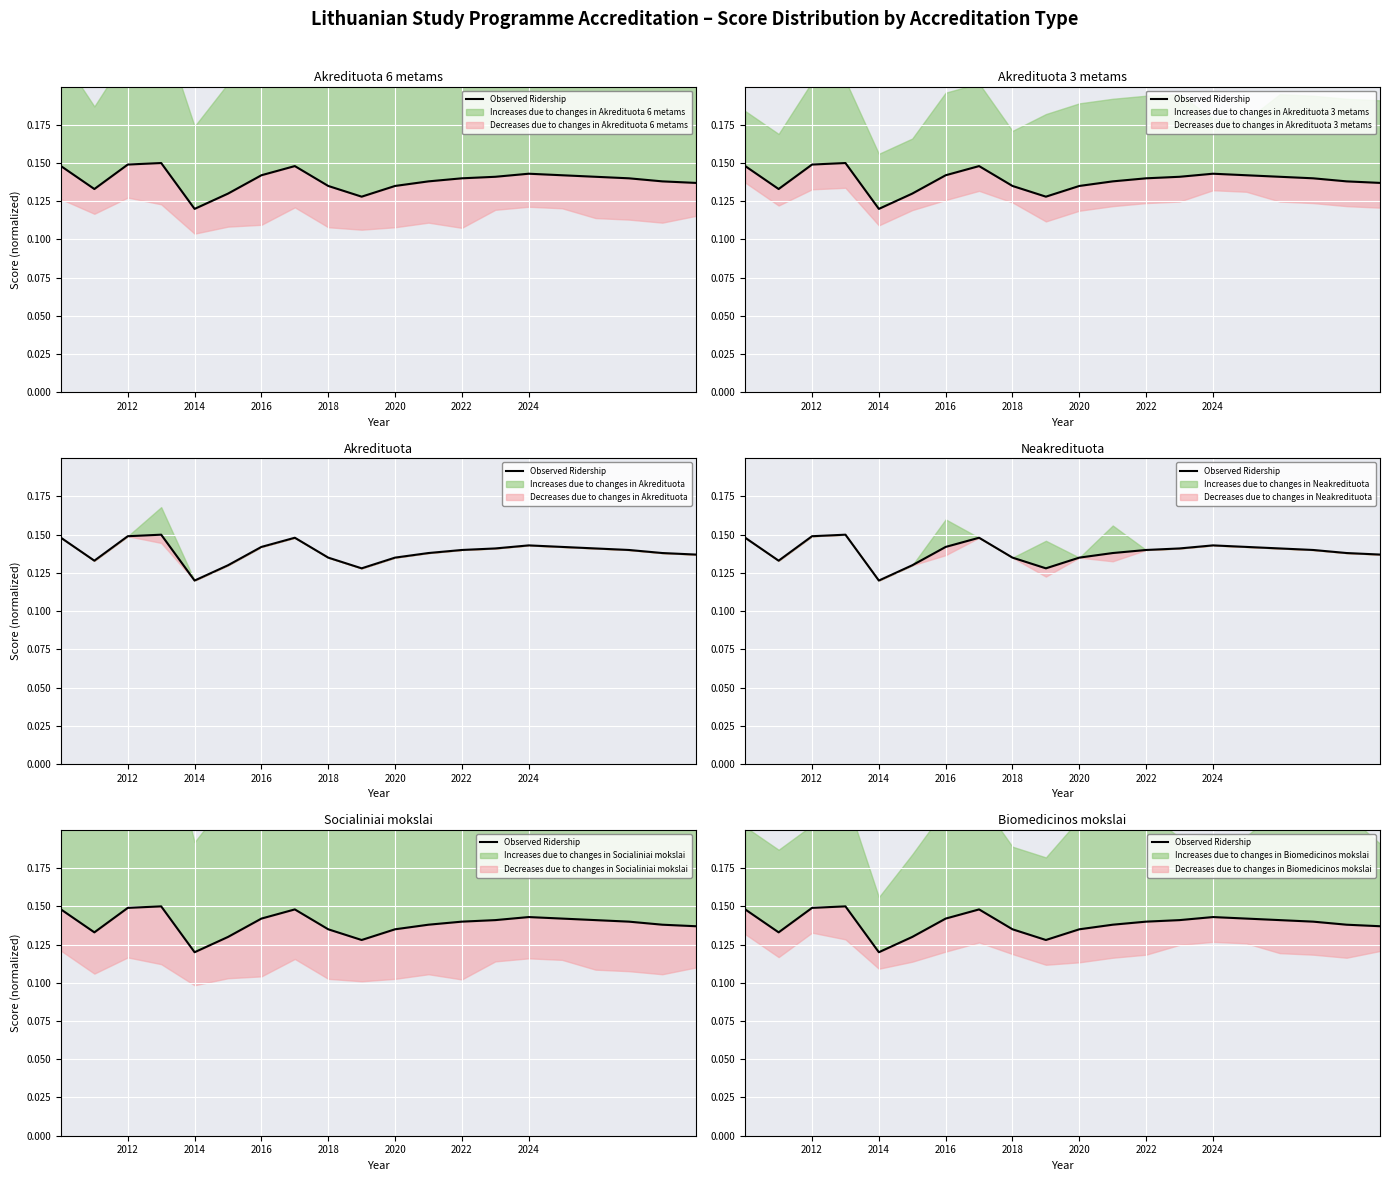

Between 2024 and 2014, which is larger?

2024